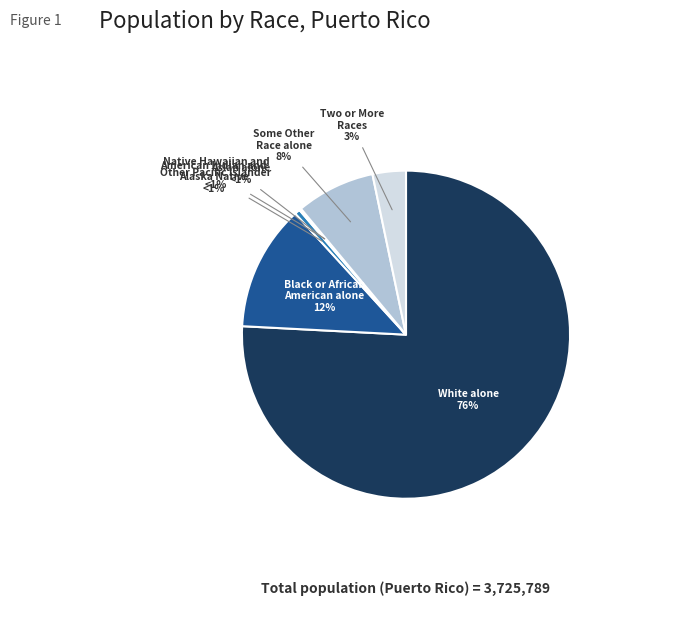

To the nearest percent, what percentage of the pie is Some Other
Race alone?

8%